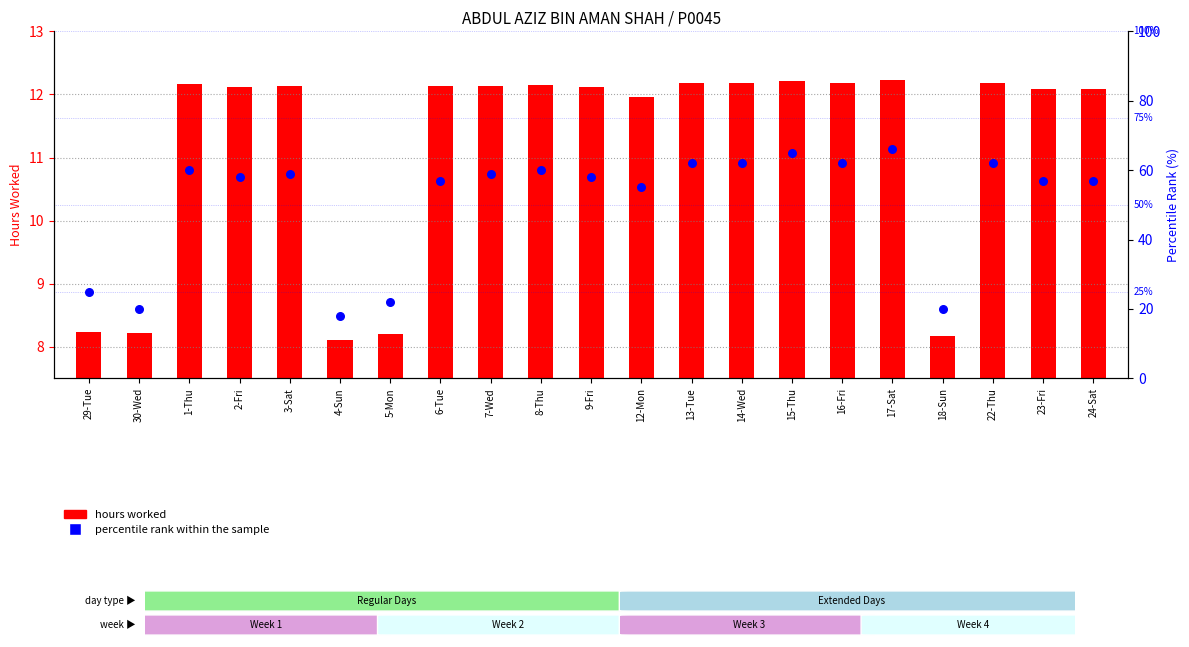

At how many categories does at least one series exceed 35?

16